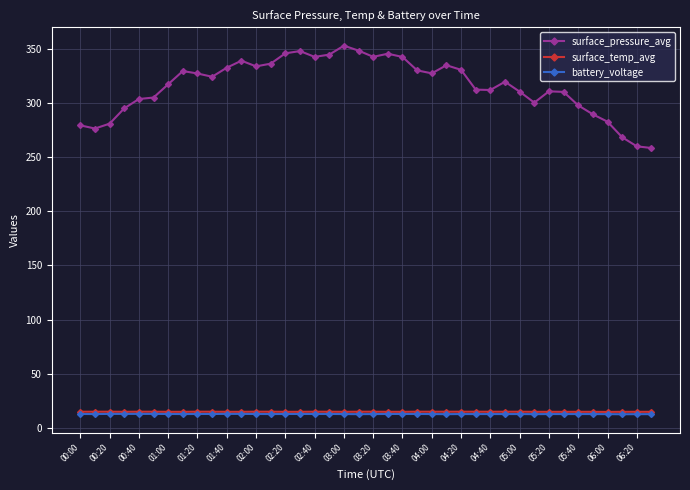

What is the value of the surface_temp_avg point at the 19th from the left?

14.9